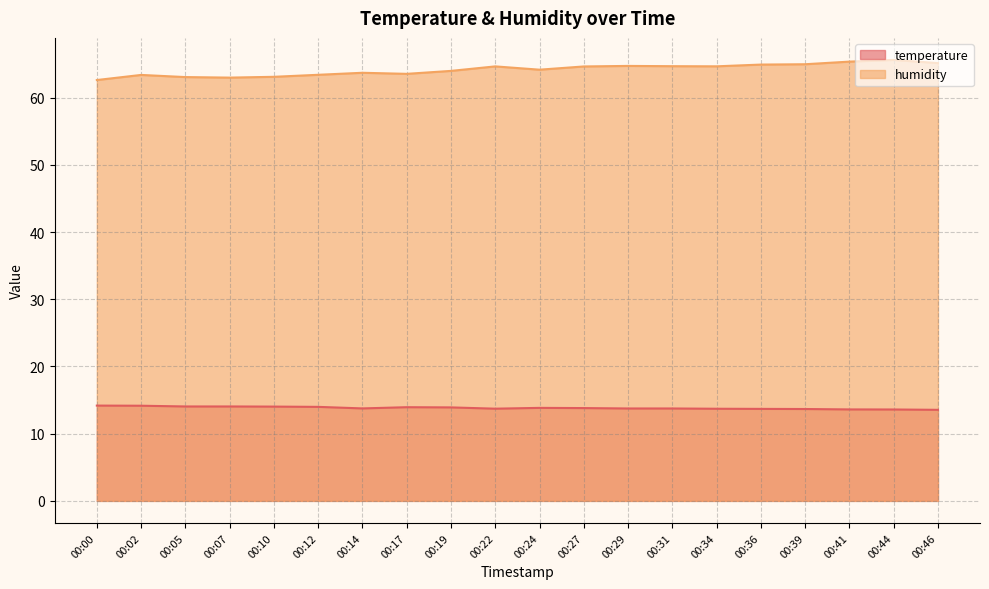

In humidity, how many points are higher than both neighbors (excluding endpoints)?

5